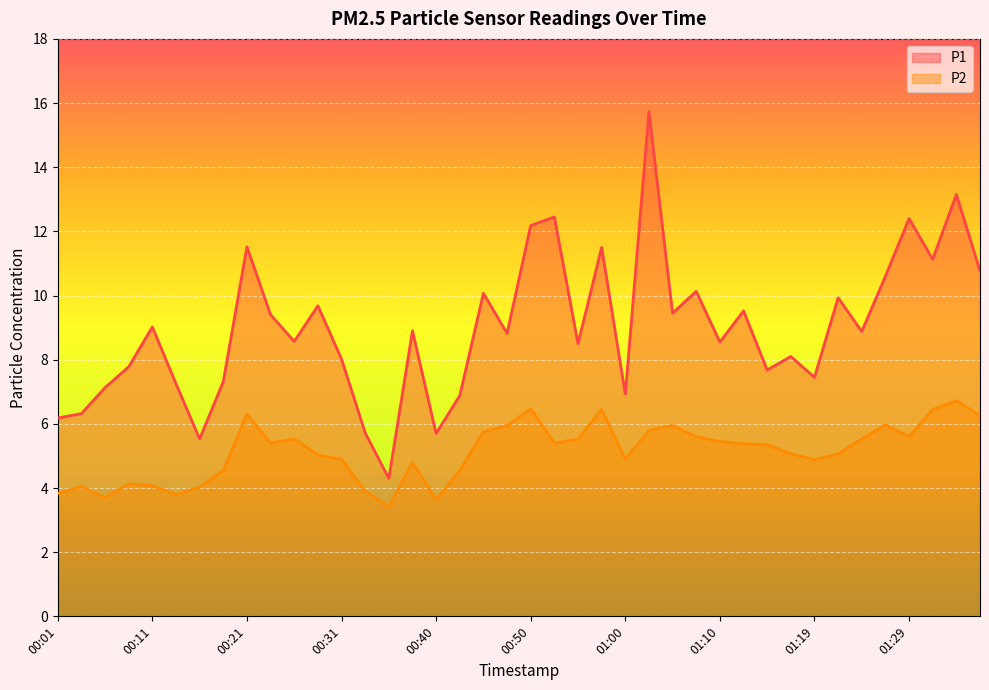

How many lines are shown in the chart?

2